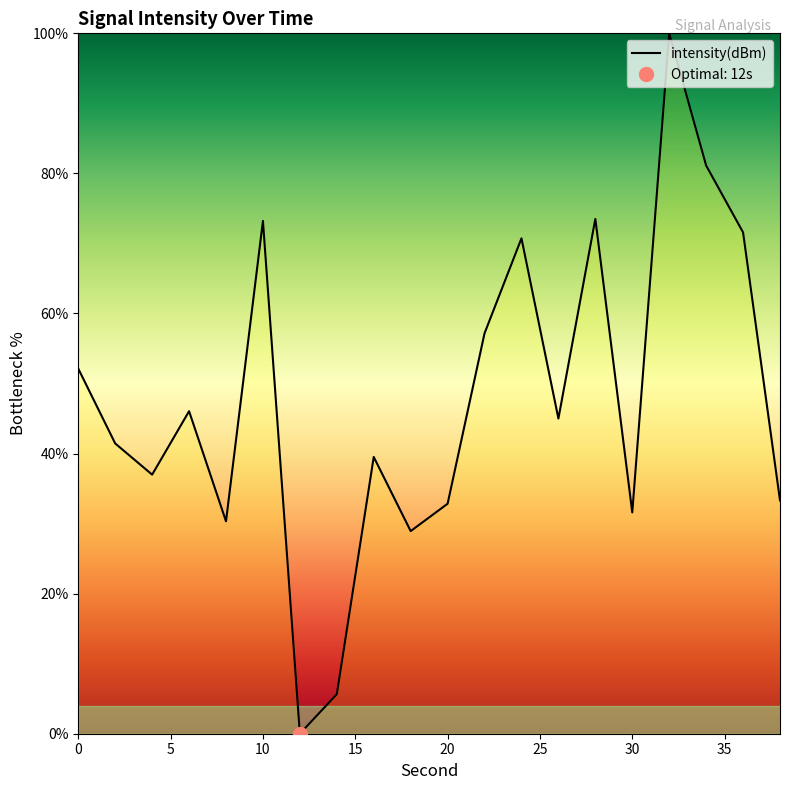

Reading left to right, extract all data points from this chart.

52.1	41.4	37.0	46.0	30.3	73.2	0.0	5.6	39.5	28.9	32.8	57.2	70.7	45.0	73.5	31.6	100.0	81.1	71.6	33.3